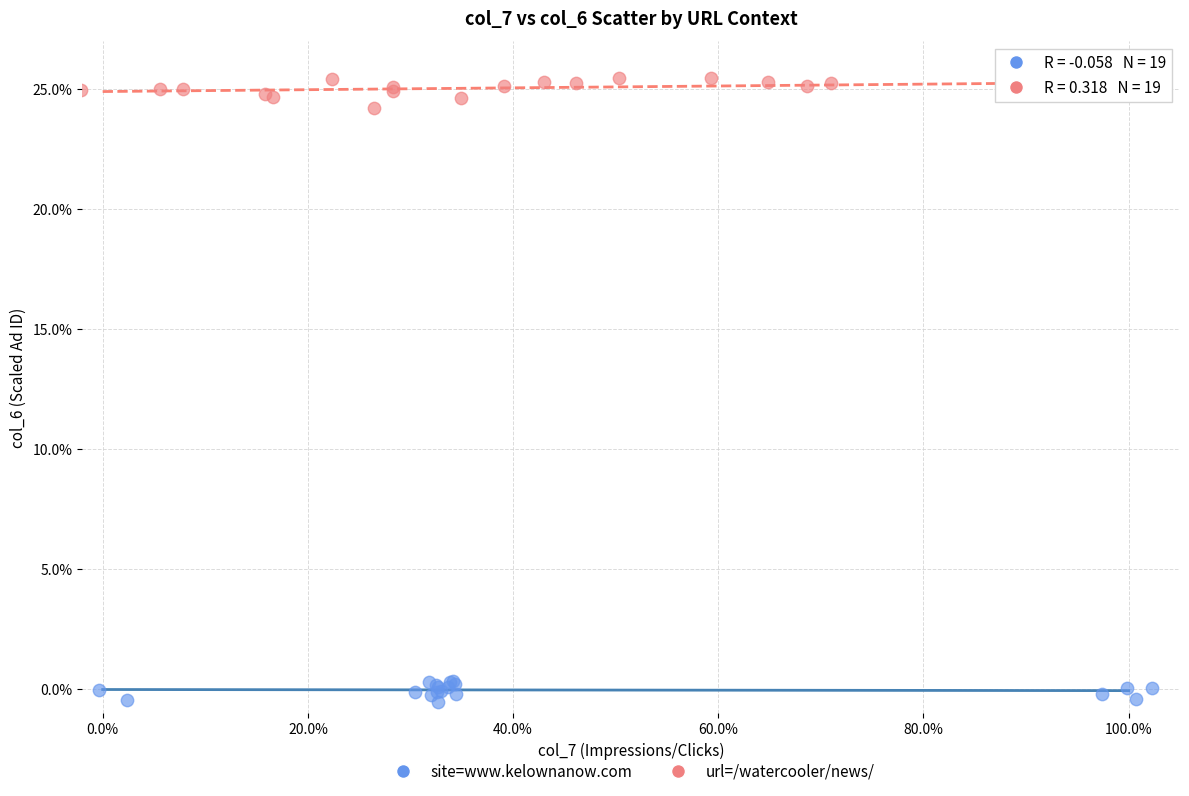

Which series reaches the minimum Y coordinate?

site=www.kelownanow.com